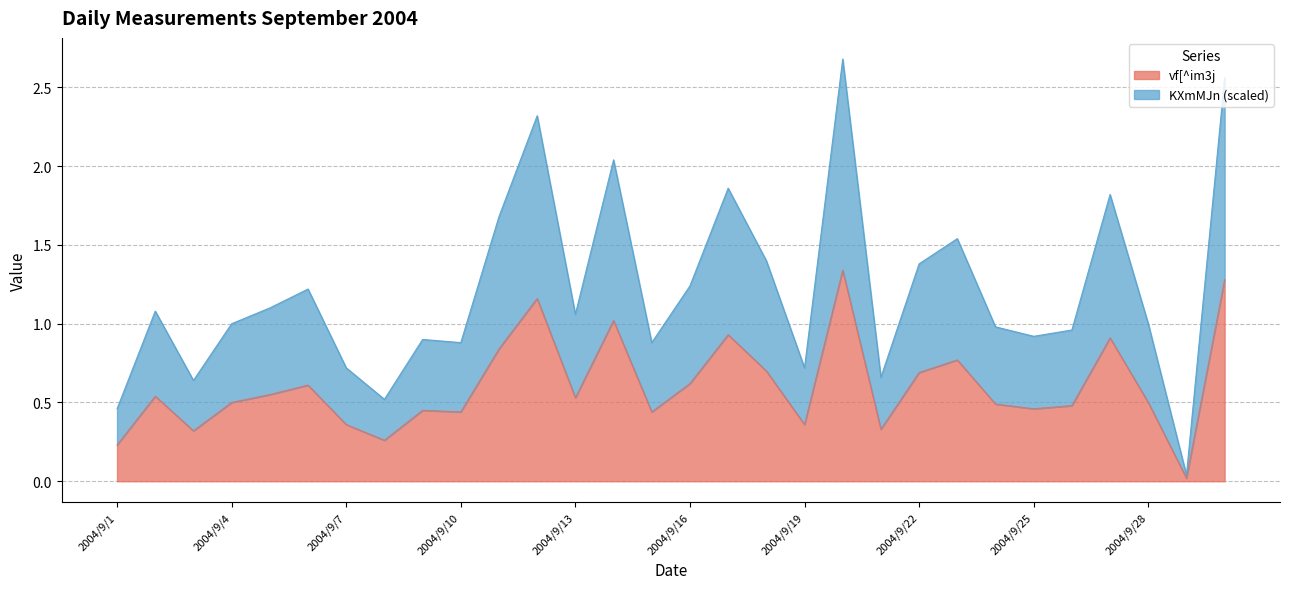

Reading left to right, extract all data points from this chart.

vf[^im3j: 0.2	0.5	0.3	0.5	0.6	0.6	0.4	0.3	0.5	0.4	0.8	1.2	0.5	1.0	0.4	0.6	0.9	0.7	0.4	1.3	0.3	0.7	0.8	0.5	0.5	0.5	0.9	0.5	0.0	1.3
KXmMJn: 0.5	1.1	0.6	1.0	1.1	1.2	0.7	0.5	0.9	0.9	1.7	2.3	1.1	2.0	0.9	1.2	1.9	1.4	0.7	2.7	0.7	1.4	1.5	1.0	0.9	1.0	1.8	1.0	0.0	2.6